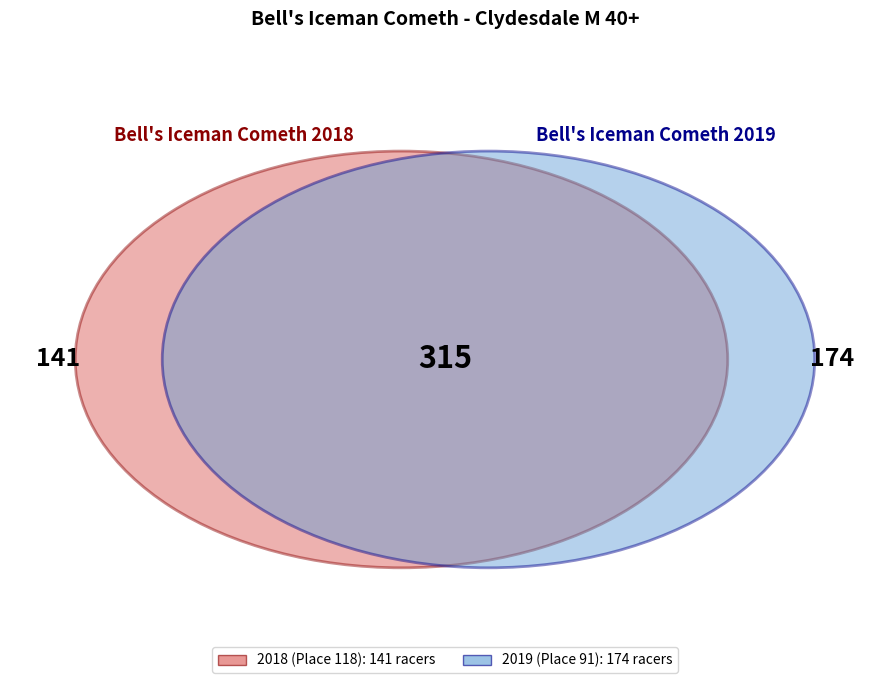

Which has a higher value, 2018 (Place 118) or 2019 (Place 91)?

2019 (Place 91)